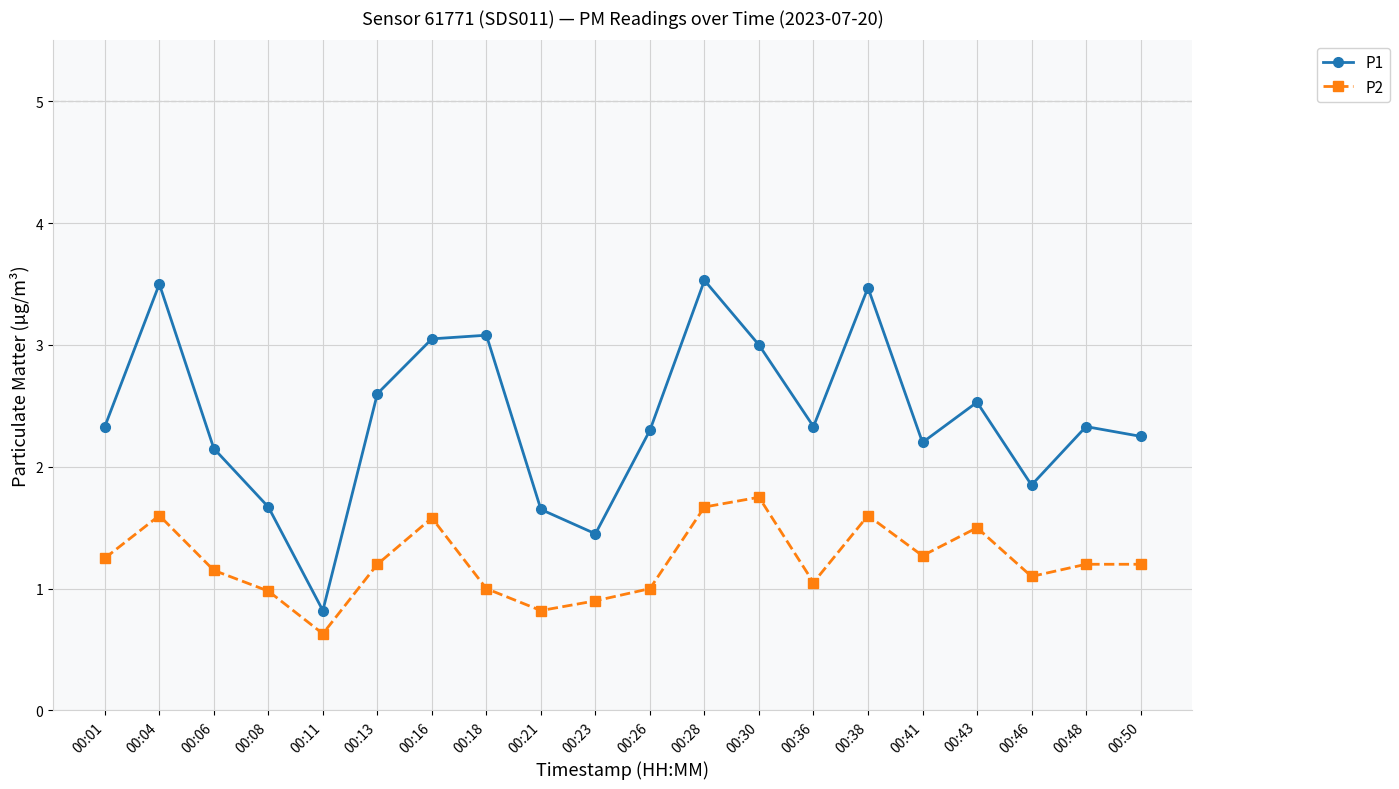

True or false: P2 and P1 intersect in this chart.

False